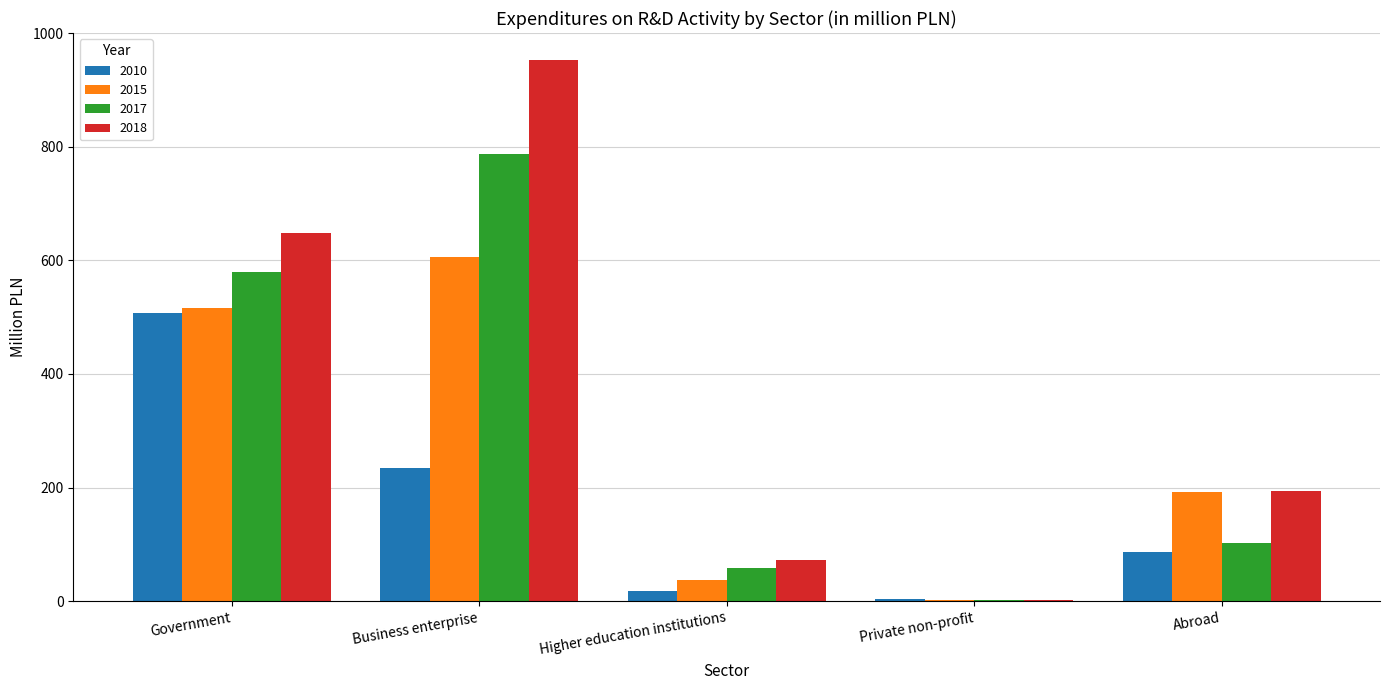

How many groups of bars are there?

5